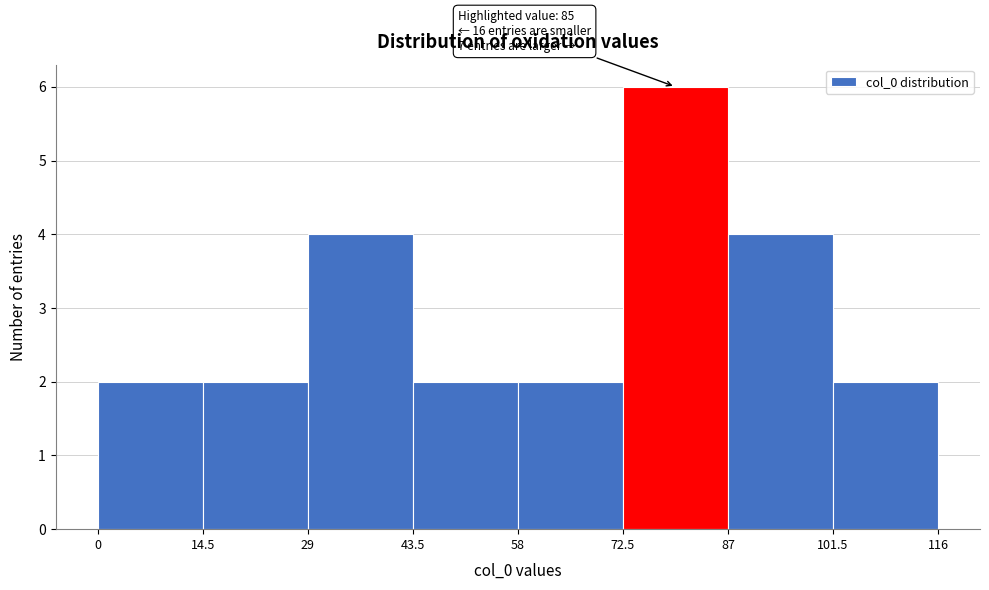

Which range on the x-axis has the tallest bar?

72.5 to 87